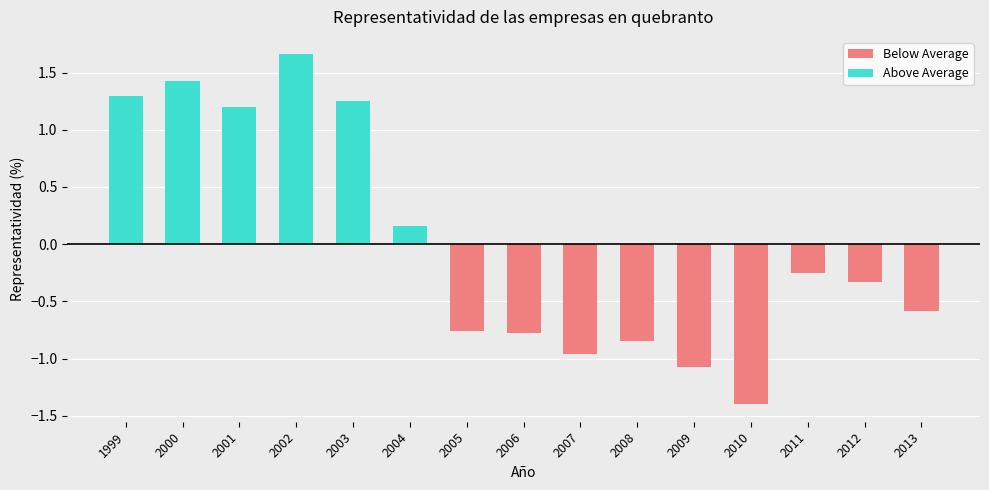

What is the difference between the maximum and minimum values in the Below Average series?

1.4